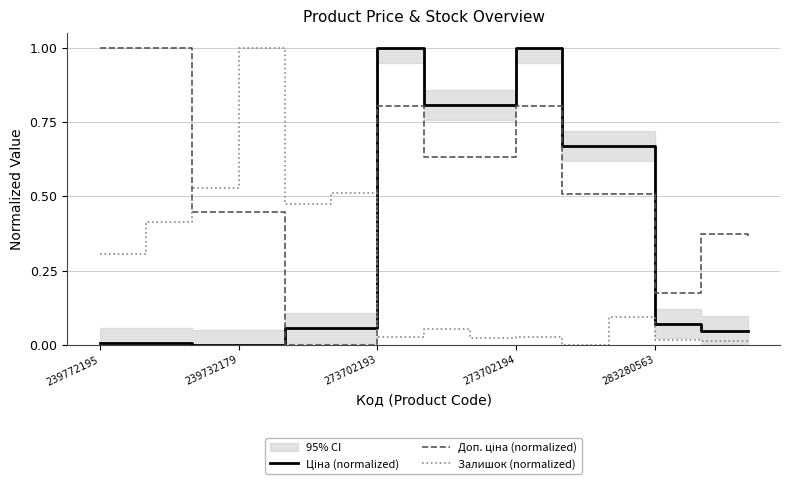

What is the maximum value for Ціна (normalized)?

1.0